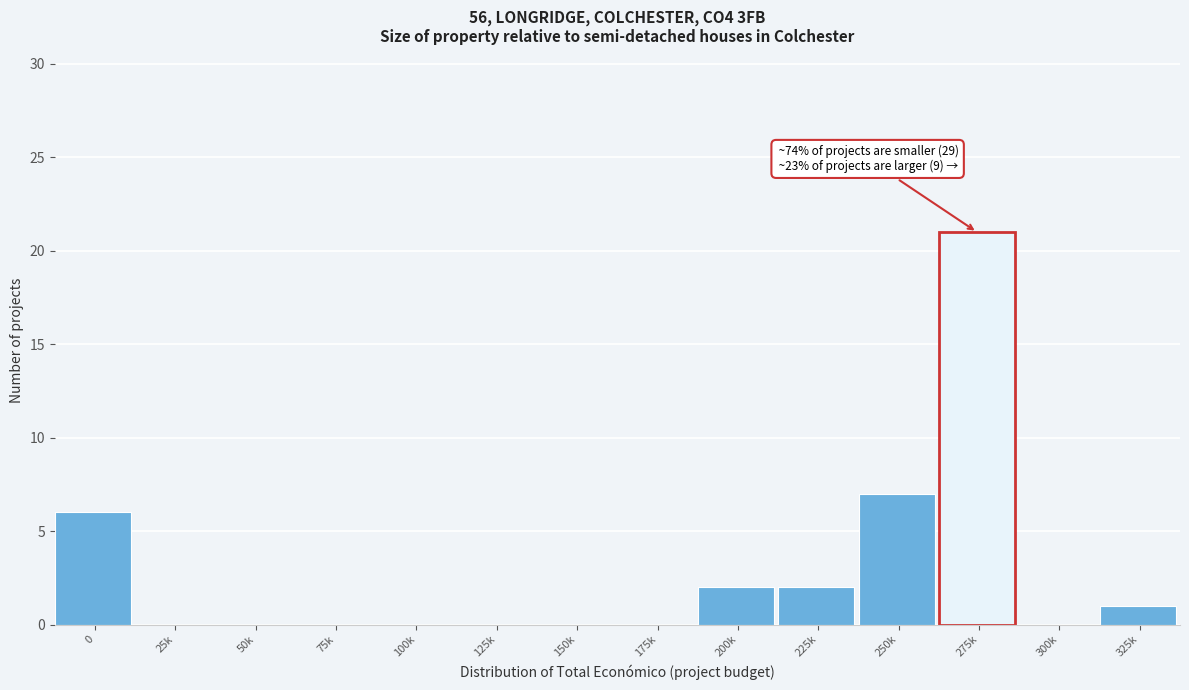

Reading right to left, extract all data points from this chart.

325k=1	300k=0	275k=21	250k=7	225k=2	200k=2	175k=0	150k=0	125k=0	100k=0	75k=0	50k=0	25k=0	0=6